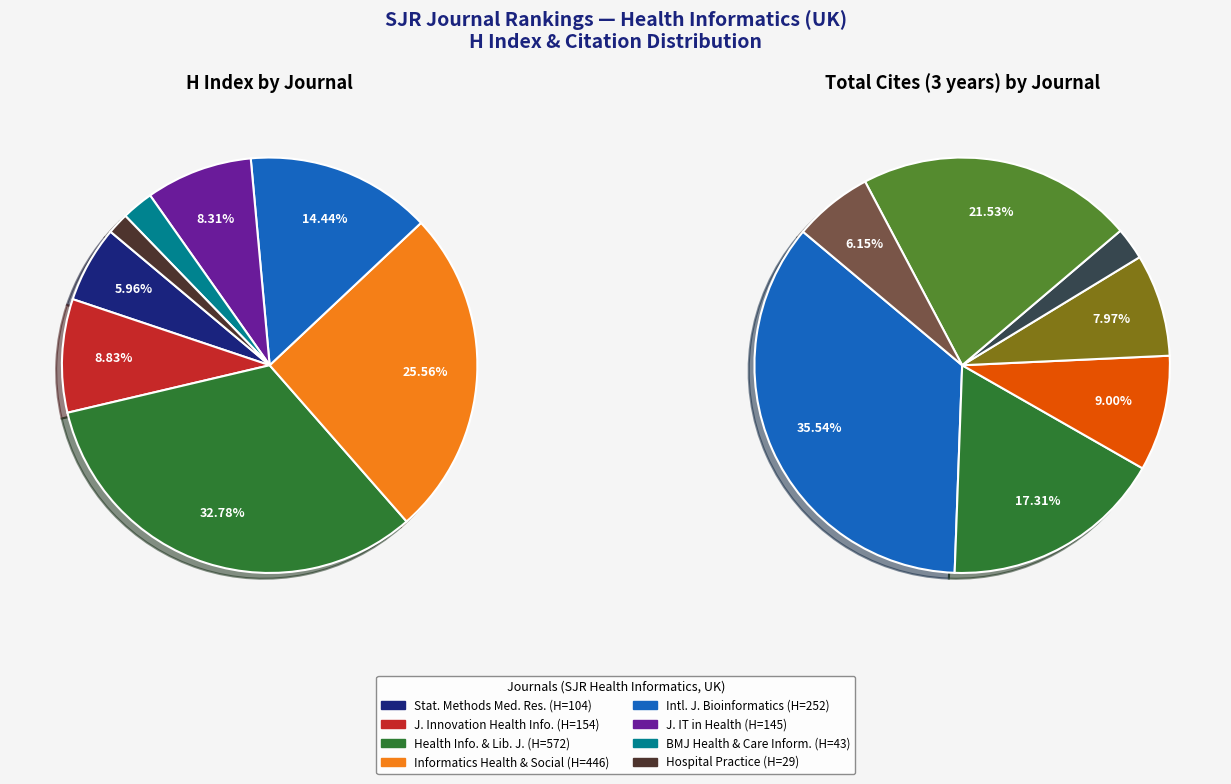

Does BMJ Health and Care Informatics account for over 50% of the chart?

No